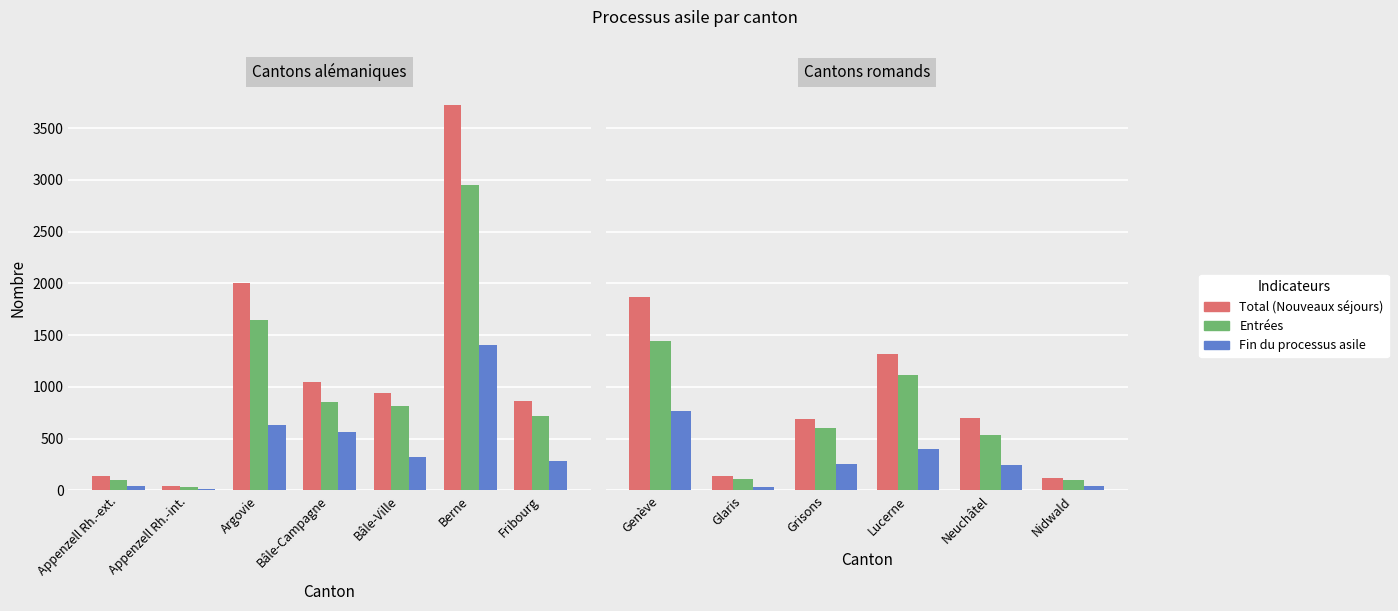

How many distinct data groups are displayed?

3